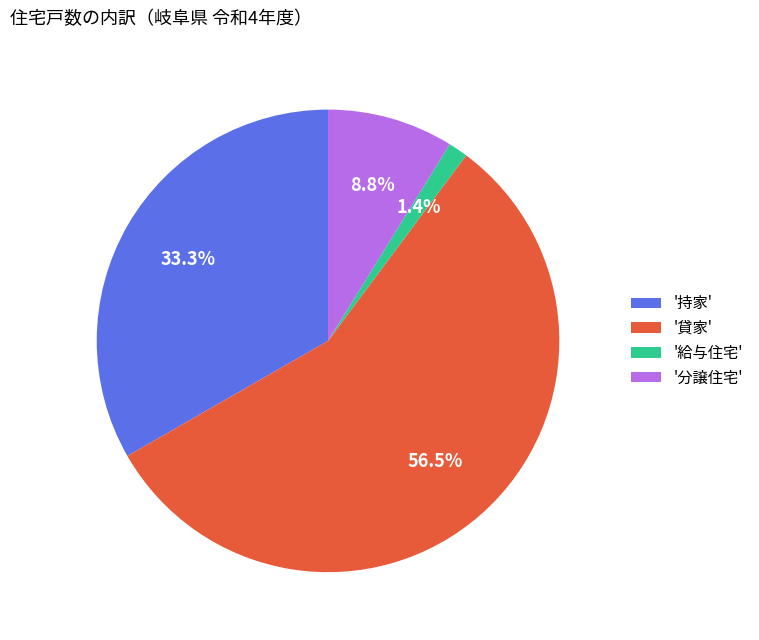

What percentage is NOT represented by '給与住宅'?

98.6%